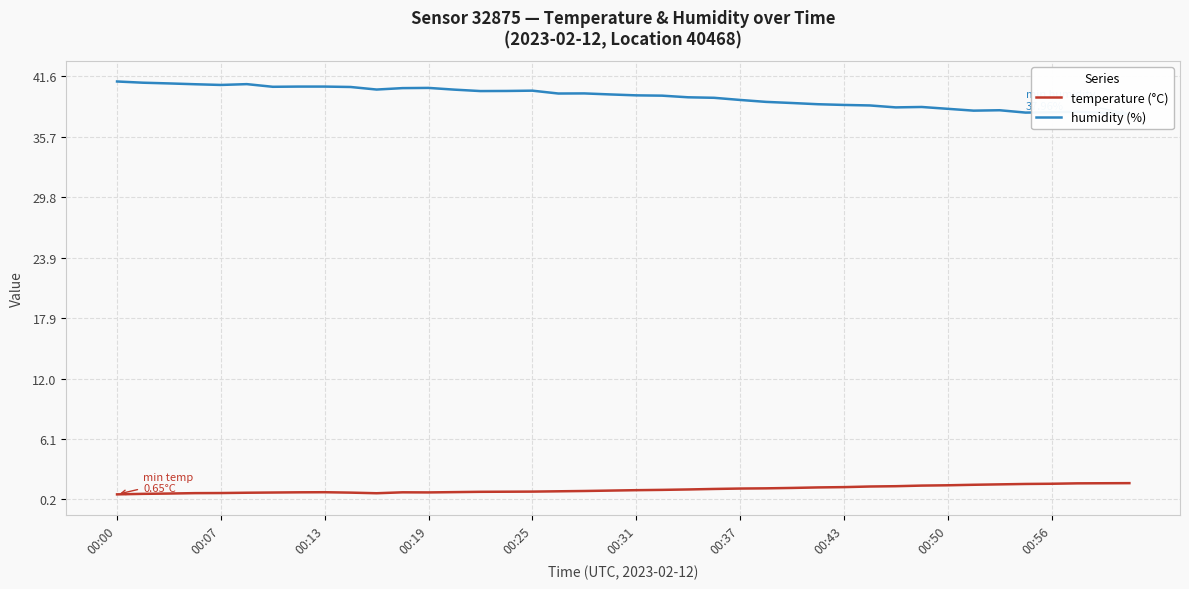

True or false: humidity (%) has more than 0 points higher than both neighbors.

True